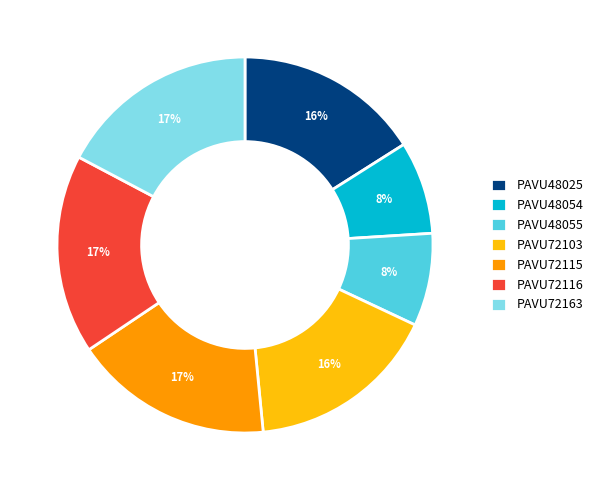

To the nearest percent, what is the average slice percentage?

14%